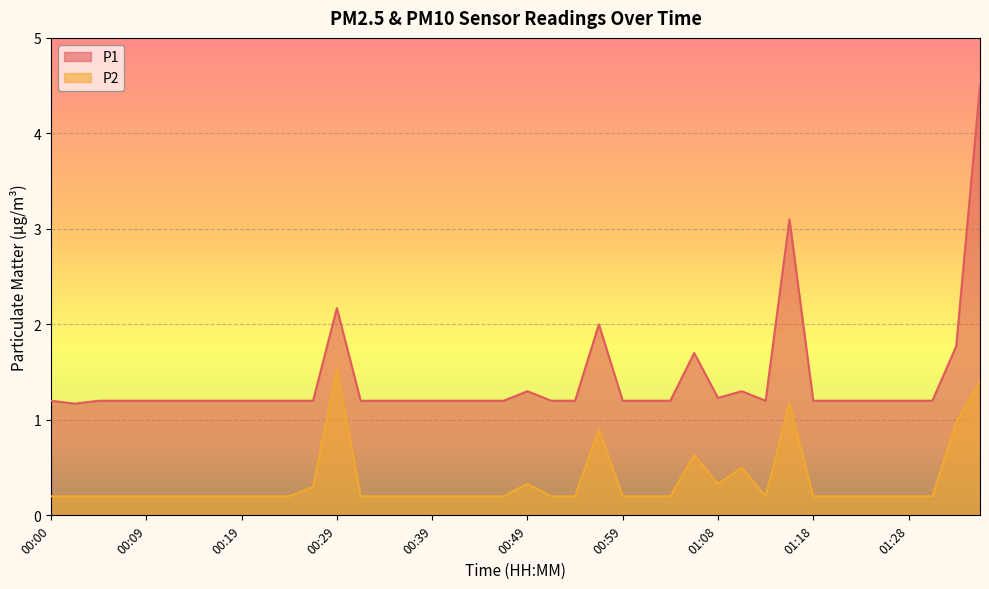

True or false: P2 and P1 cross at least once.

False